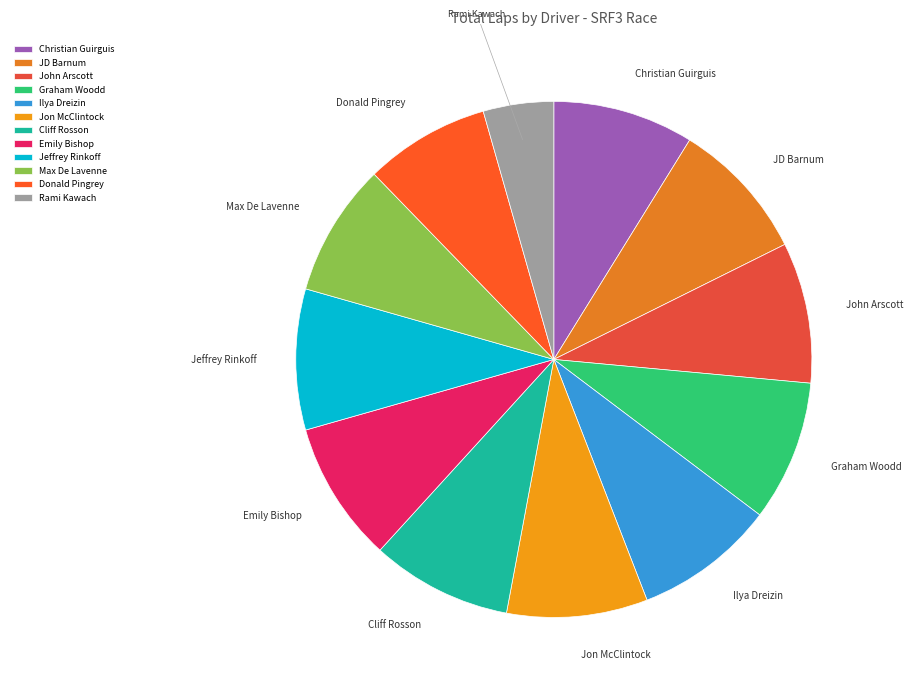

What is the ratio of the value at Cliff Rosson to the value at Donald Pingrey?

1.1